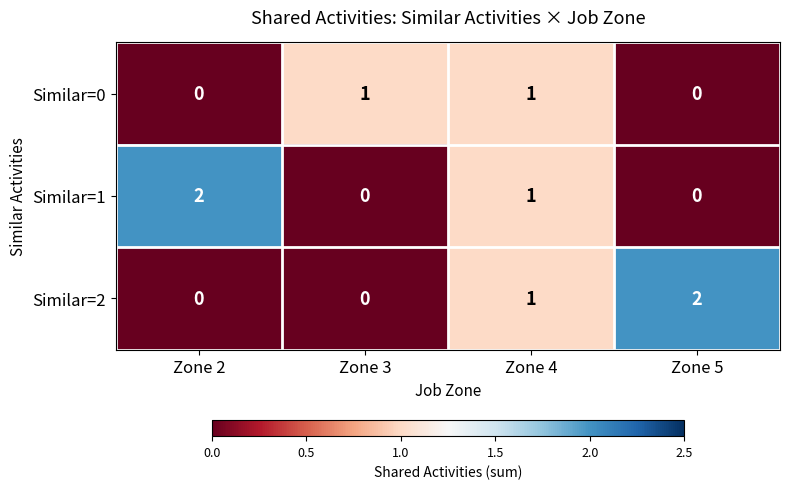

At which label does Similar=2 reach its peak?

Zone 5